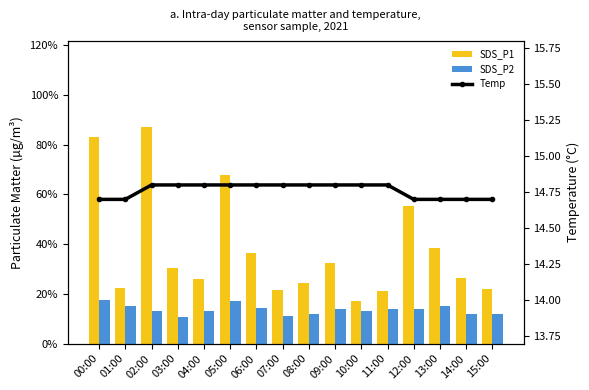

Which series has the largest range (max minus min)?

SDS_P1